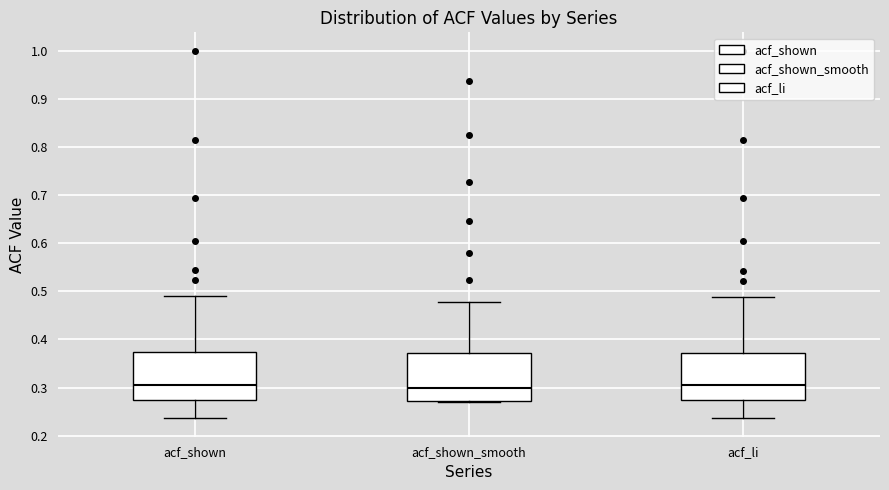

Reading left to right, read every box against the y-axis: the position of its median line, the range the box covers, and the ends of its whiskers. The values are not printed on the chart, so give them approximately, as read against the axis.

acf_shown: median 0.31, box 0.27 to 0.37, whiskers 0.24 to 0.49
acf_shown_smooth: median 0.30, box 0.27 to 0.37, whiskers 0.27 to 0.48
acf_li: median 0.30, box 0.27 to 0.37, whiskers 0.24 to 0.49